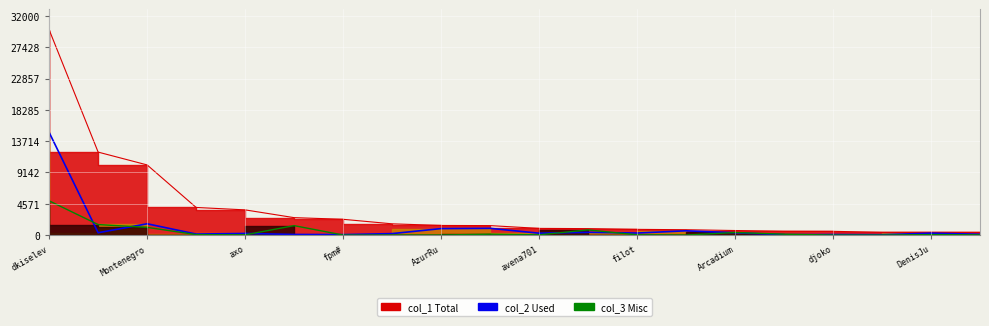

What is the sum of all col_3 line values?

10656.2